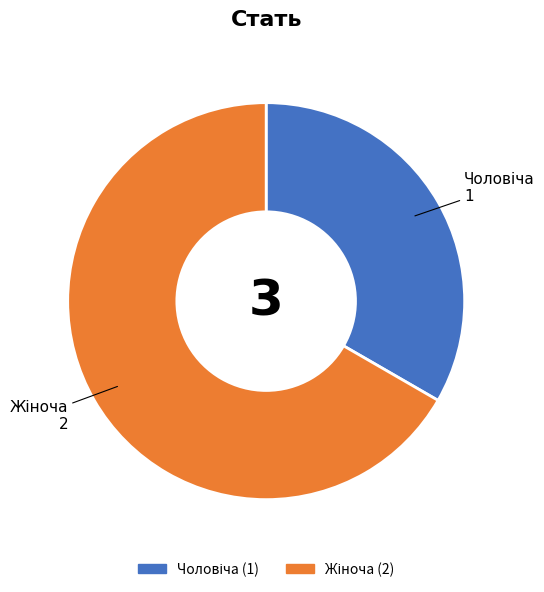

Is there a majority slice in this chart?

Yes